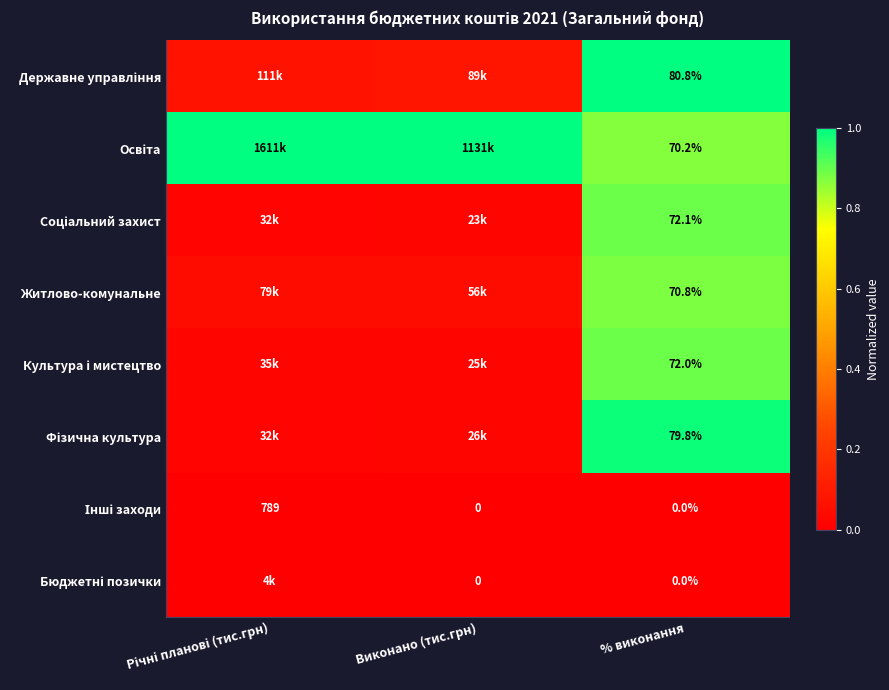

Which series has the largest total across all categories?

Освіта